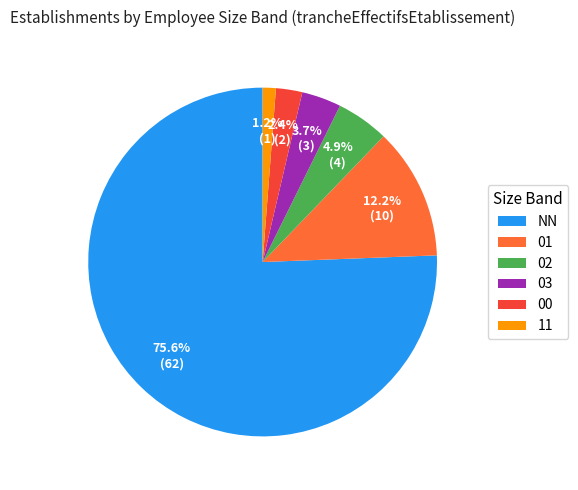

True or false: 03 accounts for 4% of the total.

True